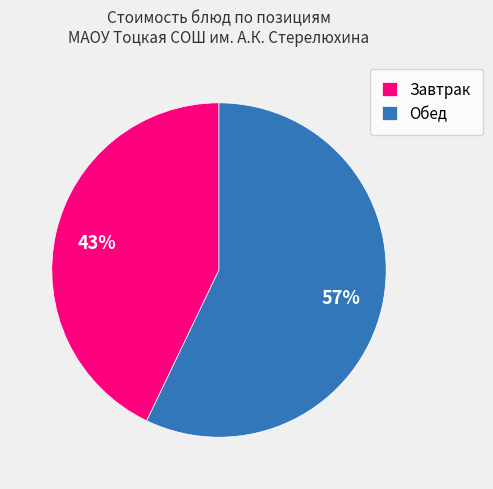

To the nearest percent, what percentage of the pie is Обед?

57%